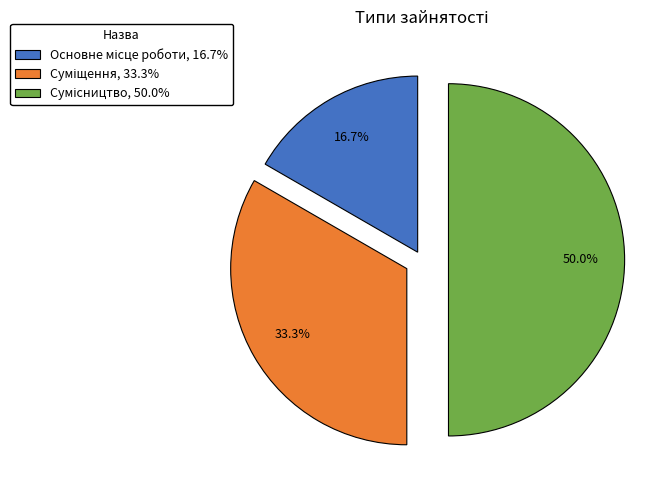

Count the number of slices in the pie.

3